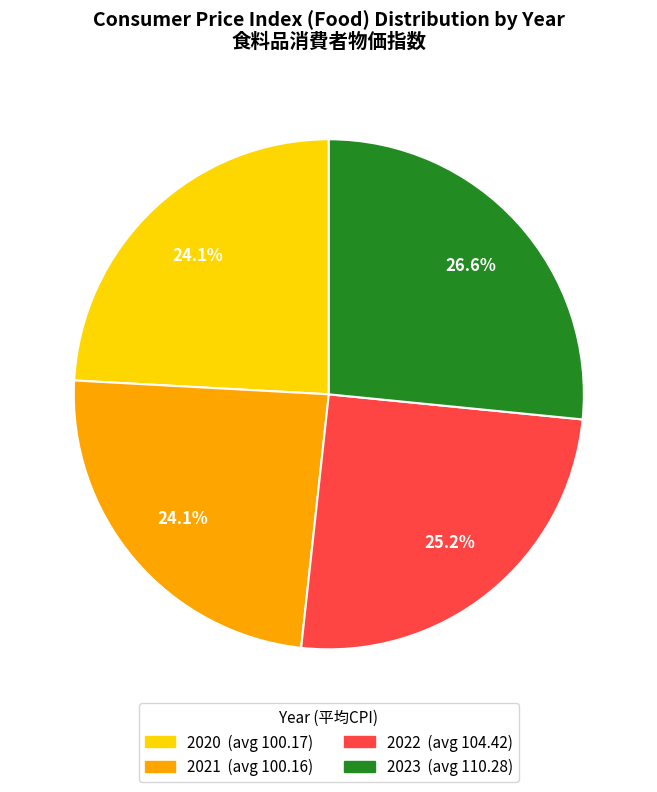

Is there any slice that represents more than half of the pie?

No